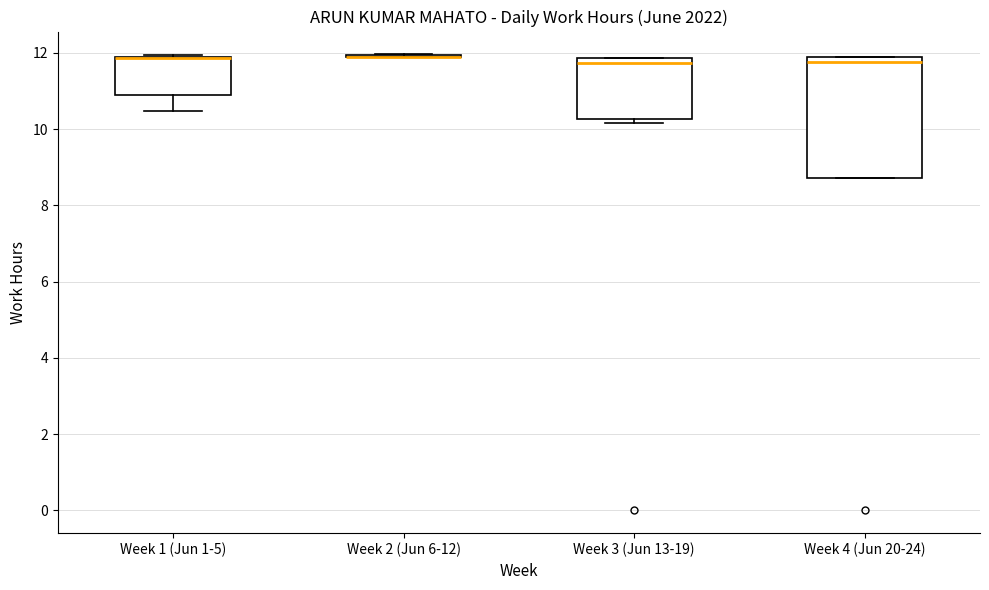

Reading left to right, transcribe this box plot: for each box, give where its median line is, the range the box spans, and where its two whiskers end, as read against the y-axis. The values are not printed on the chart, so give them approximately, as read against the axis.

Week 1 (Jun 1-5): median 11.8 (drawn on the box's upper edge), box 10.8 to 11.8, whiskers 10.4 to 12.0
Week 2 (Jun 6-12): box collapsed to a line at 12.0, whiskers 11.8 to 12.0
Week 3 (Jun 13-19): median 11.8 (just below the box's upper edge), box 10.2 to 11.8, whiskers 10.2 (just below the box's lower edge) to 11.8
Week 4 (Jun 20-24): median 11.8 (just below the box's upper edge), box 8.8 to 11.8, whiskers 8.8 to 12.0